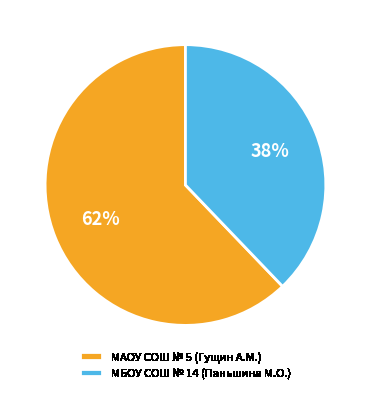

Combined, do МАОУ СОШ № 5 (Гущин А.М.) and МБОУ СОШ № 14 (Паньшина М.О.) account for over 50%?

Yes